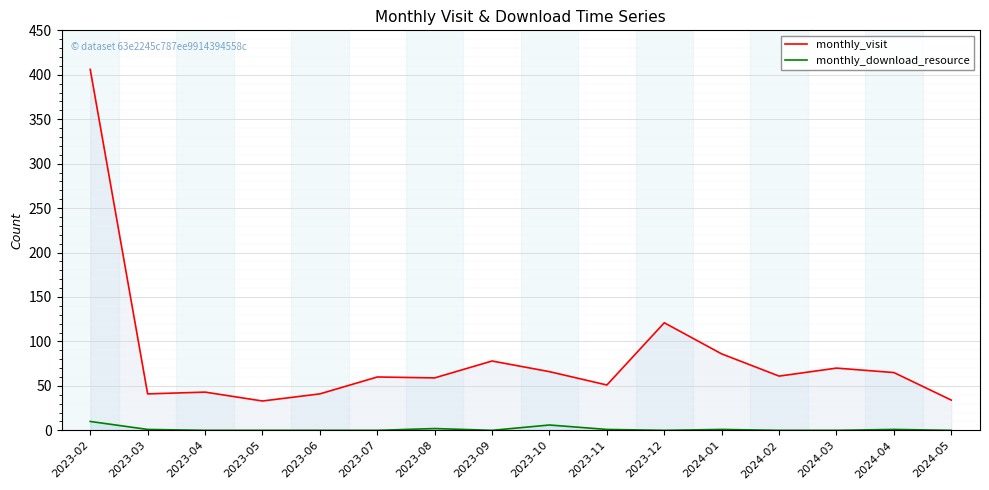

Is it true that monthly_visit equals 66 at 2023-10?

True